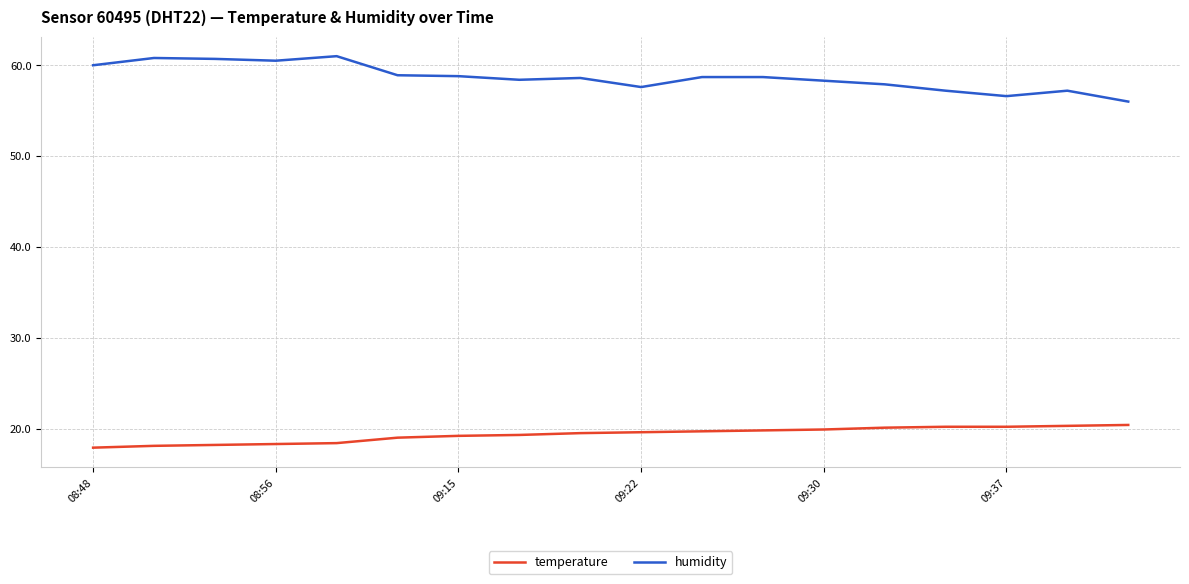

What is the difference between the maximum and minimum values in the temperature series?

2.5